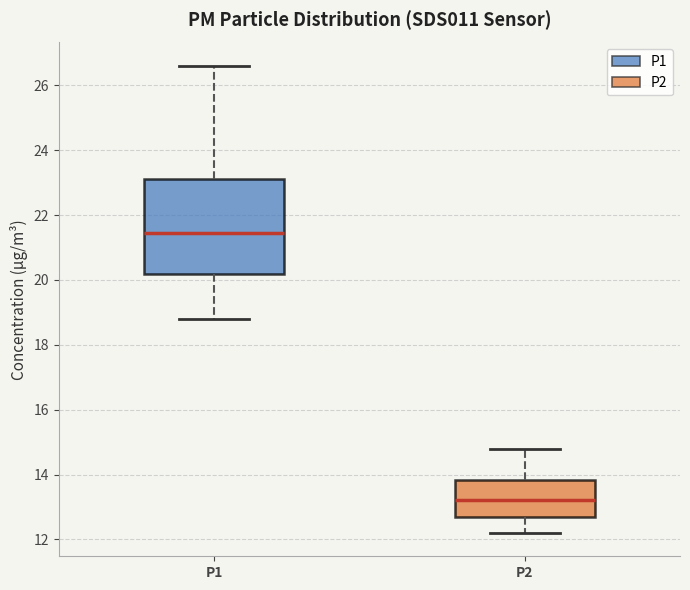

Reading left to right, transcribe this box plot: for each box, give where its median line is, the range the box spans, and where its two whiskers end, as read against the y-axis. The values are not printed on the chart, so give them approximately, as read against the axis.

P1: median 21.4, box 20.2 to 23.2, whiskers 18.8 to 26.6
P2: median 13.2, box 12.8 to 13.8, whiskers 12.2 to 14.8